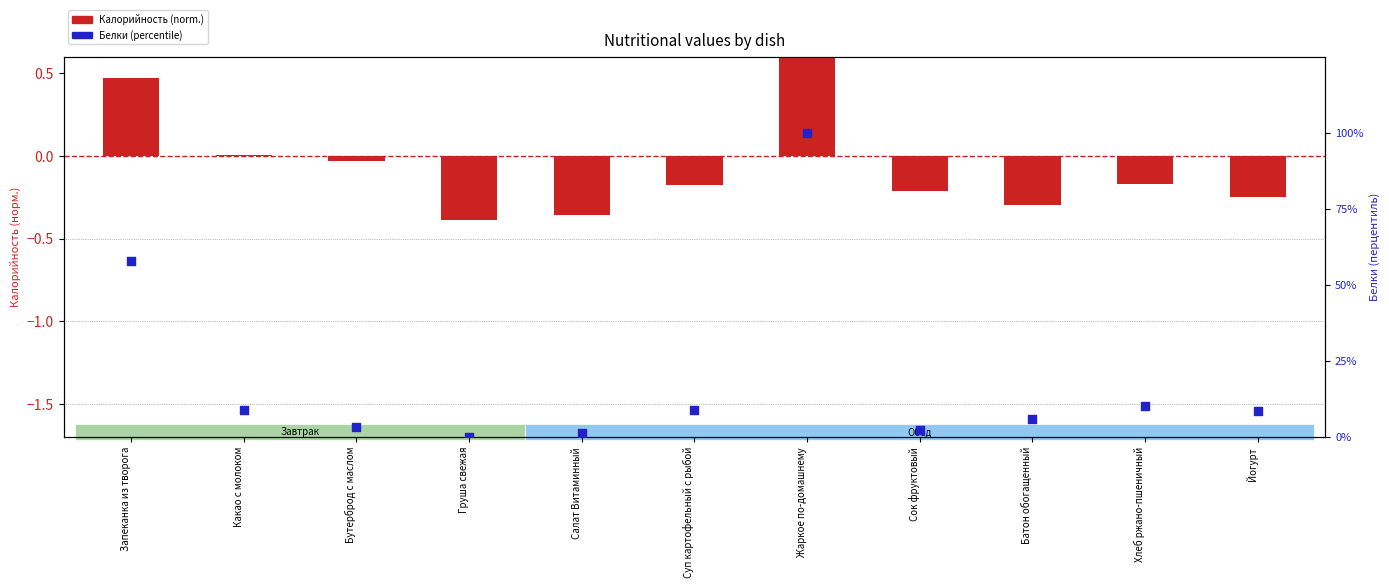

Which series contains the highest Y value?

Белки (percentile)